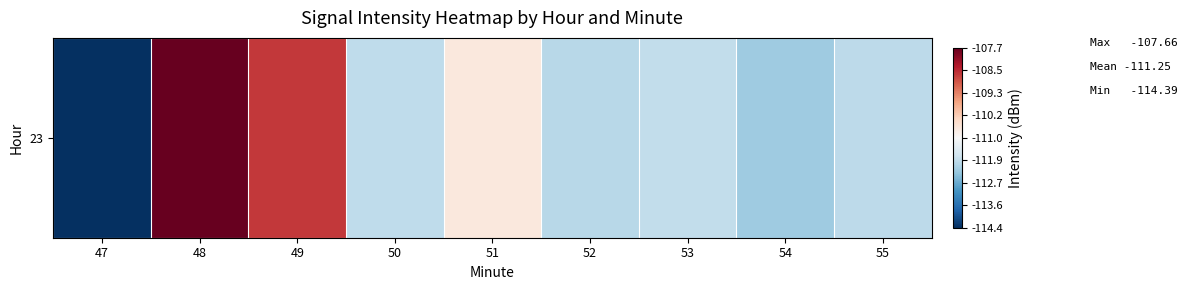

Reading left to right, transcribe all the data shown in this chart.

47=-114.4	48=-107.7	49=-108.6	50=-111.9	51=-110.7	52=-112.0	53=-111.9	54=-112.2	55=-111.9